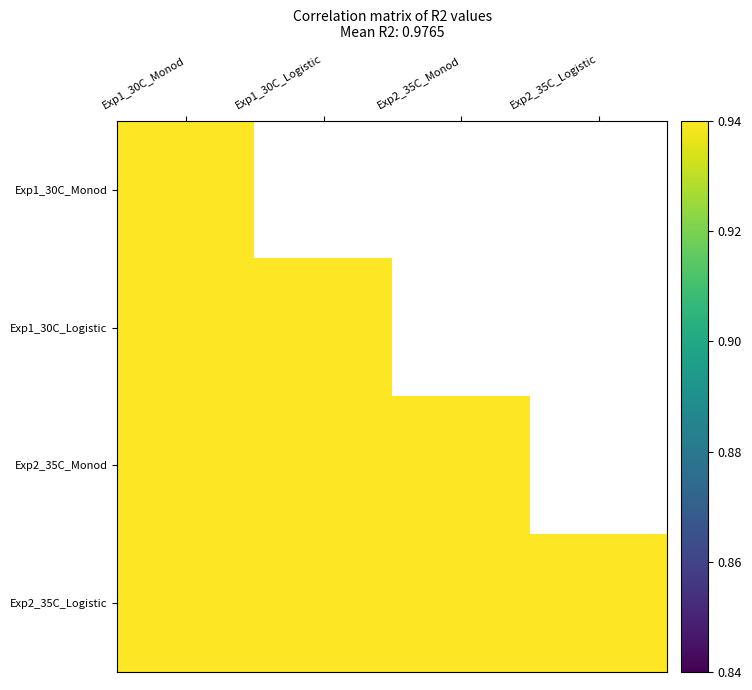

List the series in order of their peak value, highest first.

Exp1_30C_Monod, Exp2_35C_Logistic, Exp1_30C_Logistic, Exp2_35C_Monod